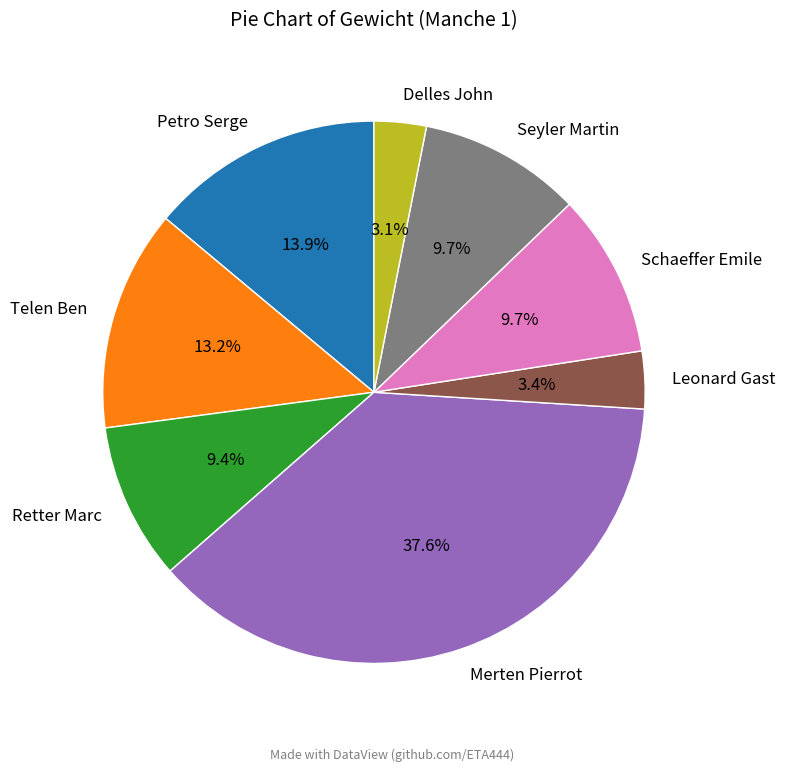

The Petro Serge slice represents 14% of the pie. True or false?

True